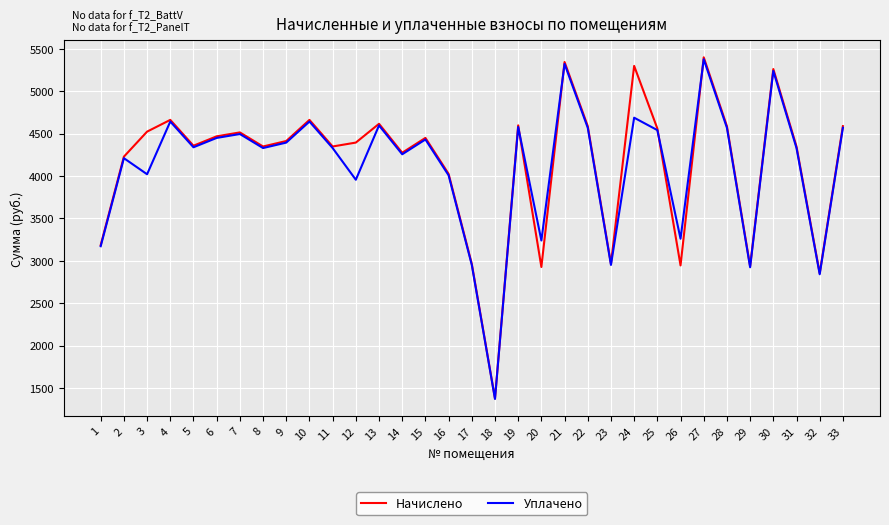

Which series has the largest range (max minus min)?

Начислено